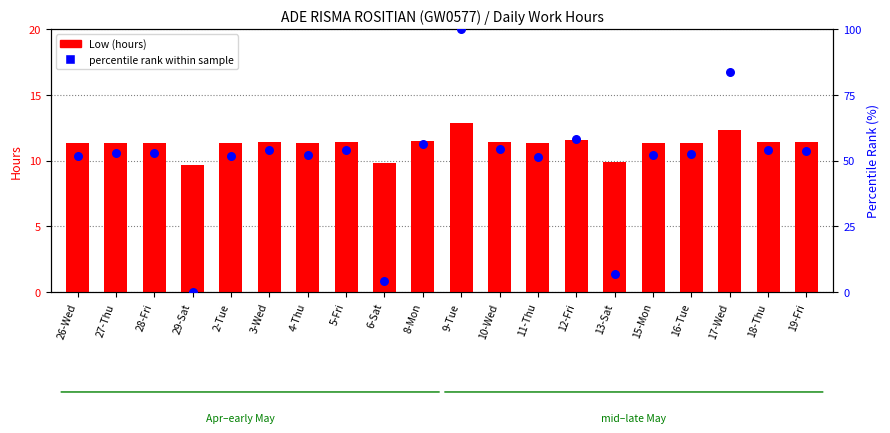

Which series contains the highest Y value?

percentile rank within sample